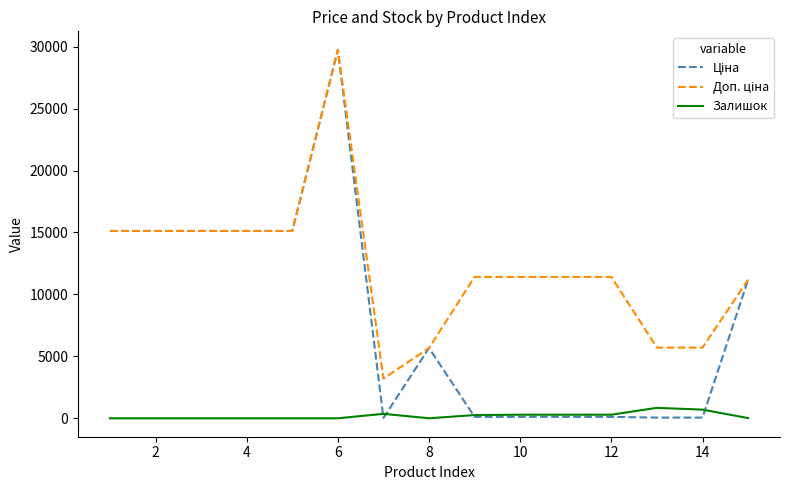

What is the maximum value for Залишок?

845.0